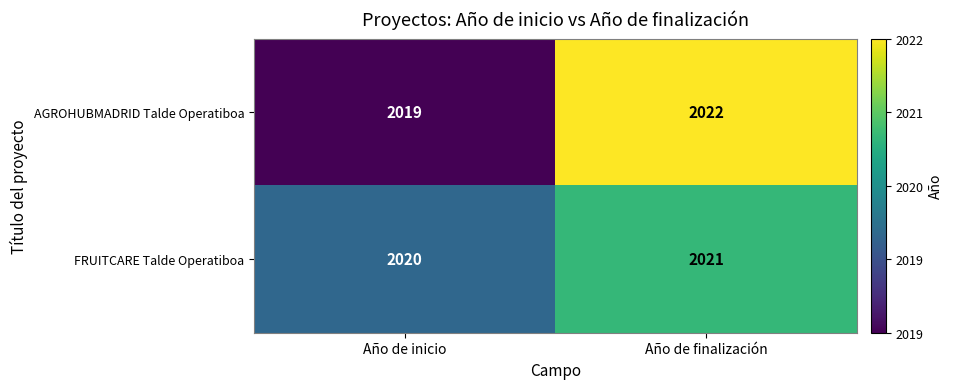

What is the spread (max minus min) of values at Año de inicio?

1